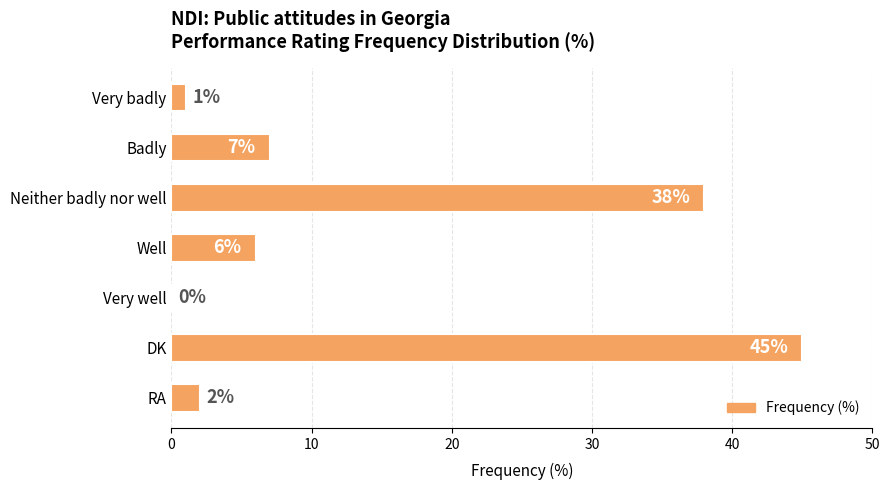

What is the approximate value at Neither badly nor well, to the nearest 5?

40